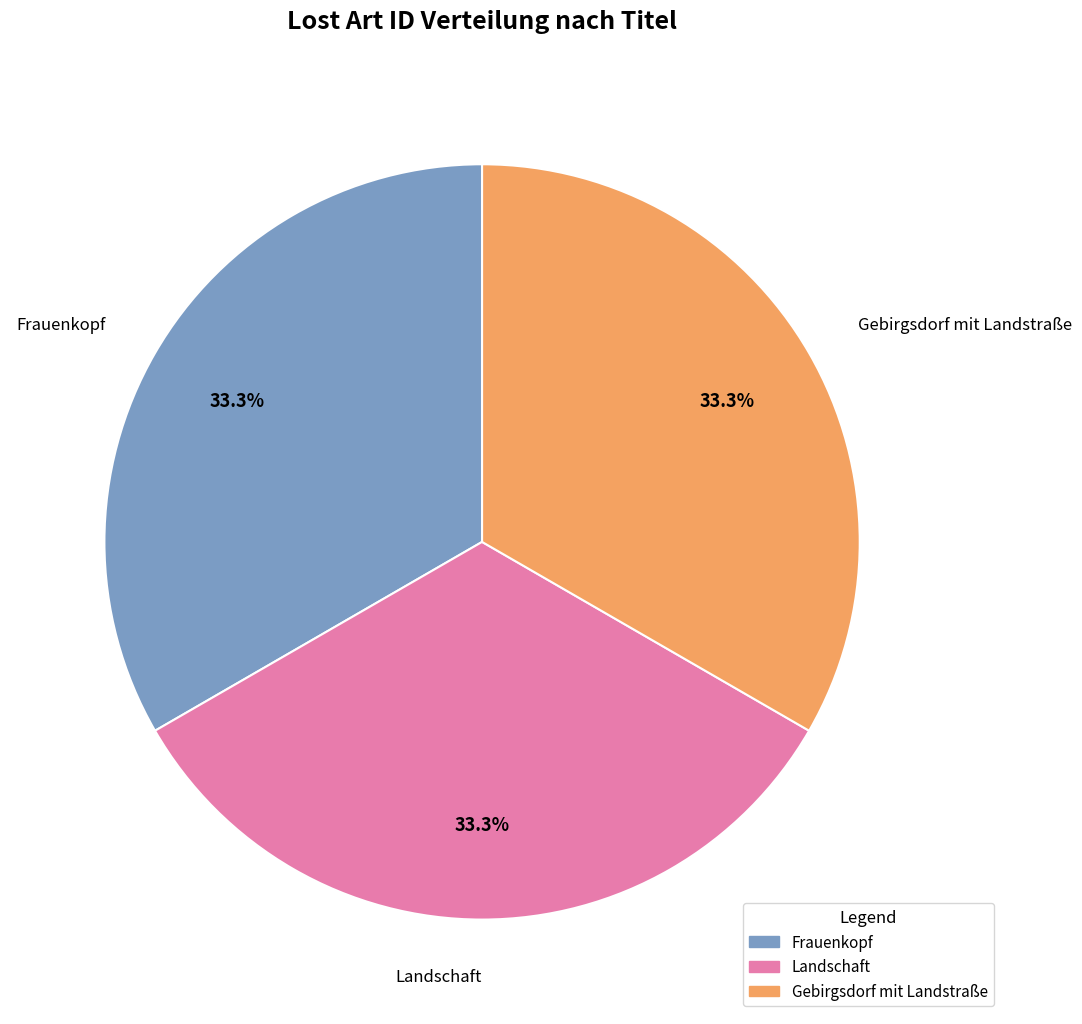

Does any single category account for the majority?

No